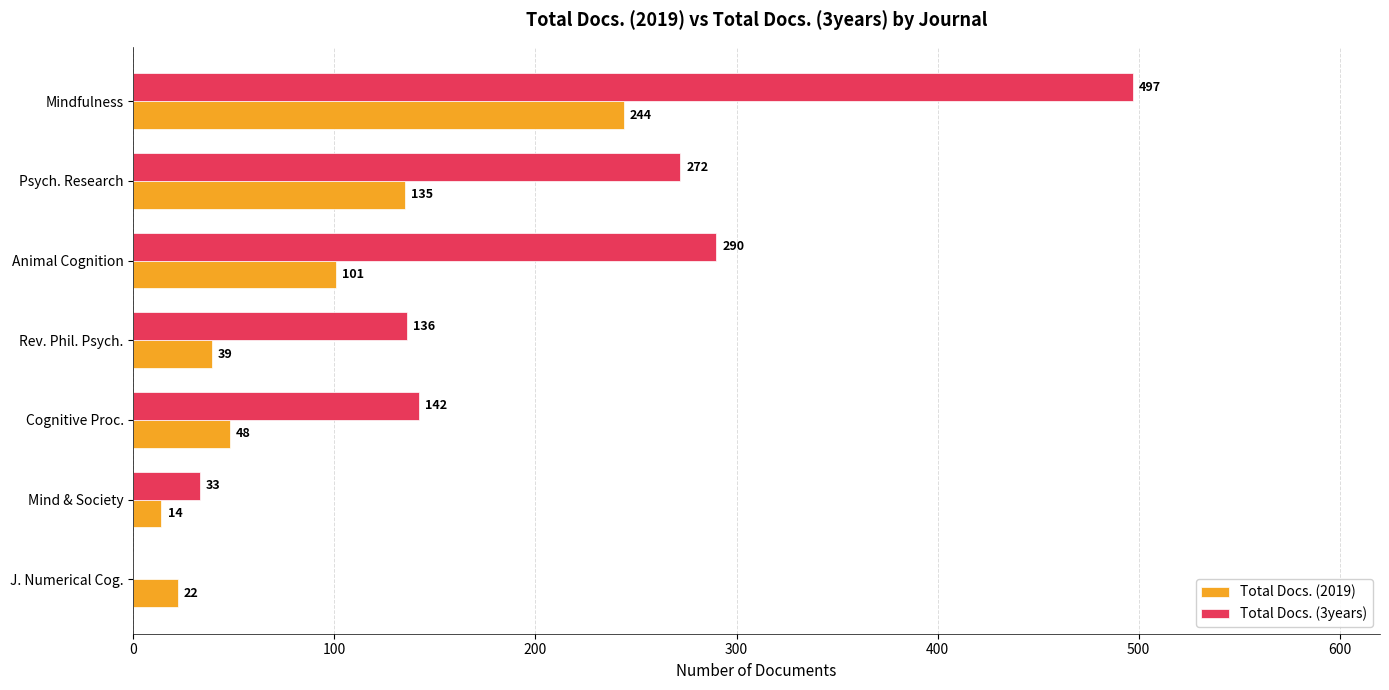

Is it true that Total Docs. (3years) equals 479 at Animal Cognition?

False